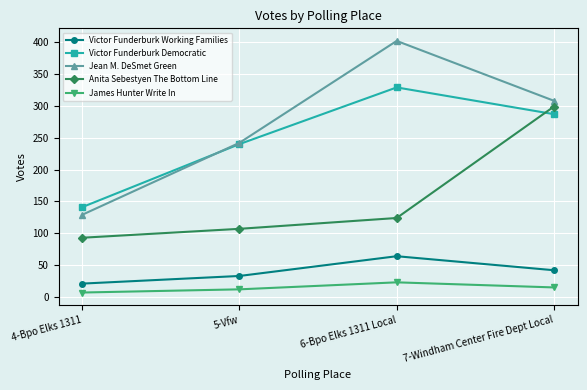

Reading left to right, transcribe all the data shown in this chart.

Victor Funderburk Working Families: 21	33	64	42
Victor Funderburk Democratic: 141	240	329	287
Jean M. DeSmet Green: 129	242	402	308
Anita Sebestyen The Bottom Line: 93	107	124	299
James Hunter Write In: 7	12	23	15